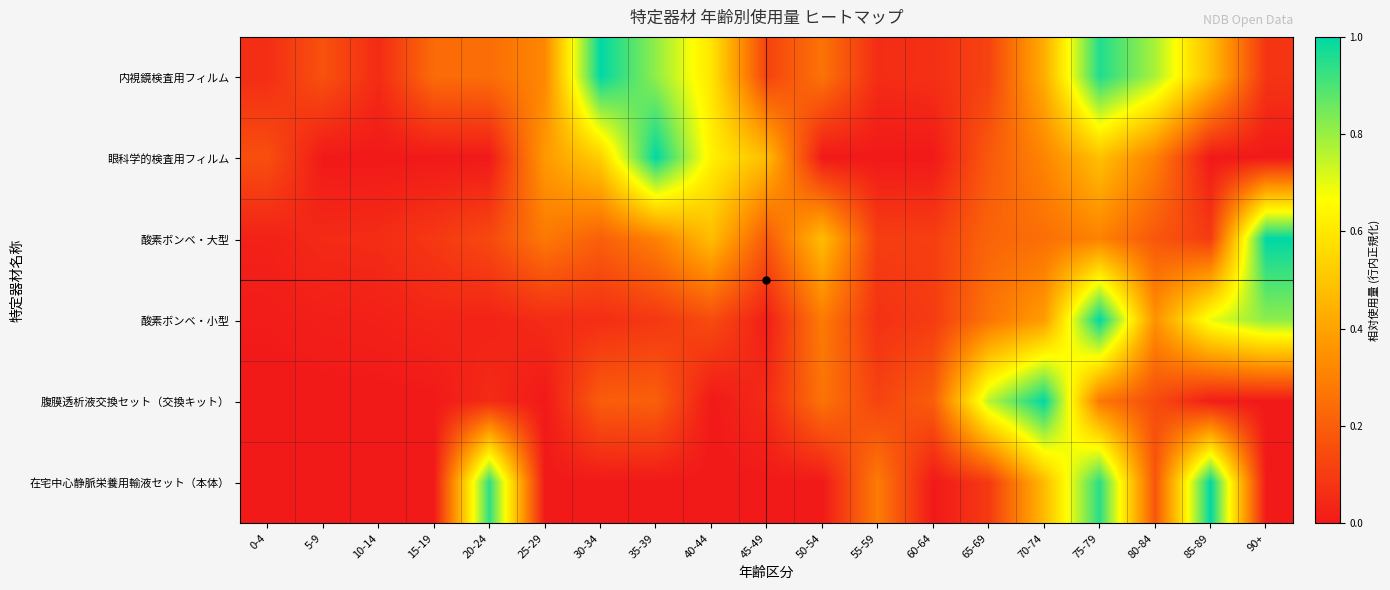

Rank the series by their maximum value, from lowest to highest.

内視鏡検査用フィルム, 眼科学的検査用フィルム, 酸素ボンベ・大型, 酸素ボンベ・小型, 腹膜透析液交換セット（交換キット）, 在宅中心静脈栄養用輸液セット（本体）